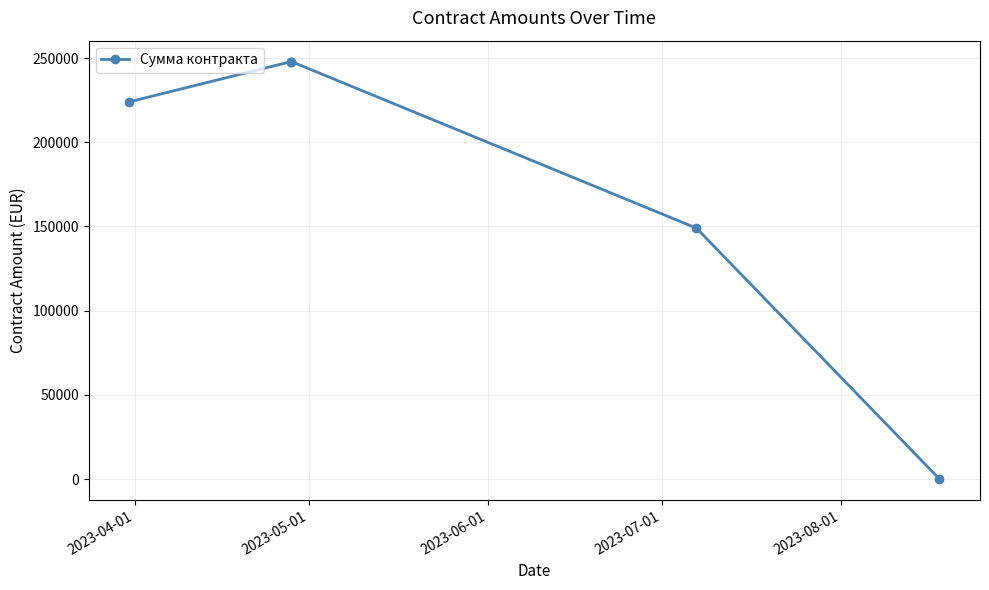

What is the maximum value shown in the chart?

247933